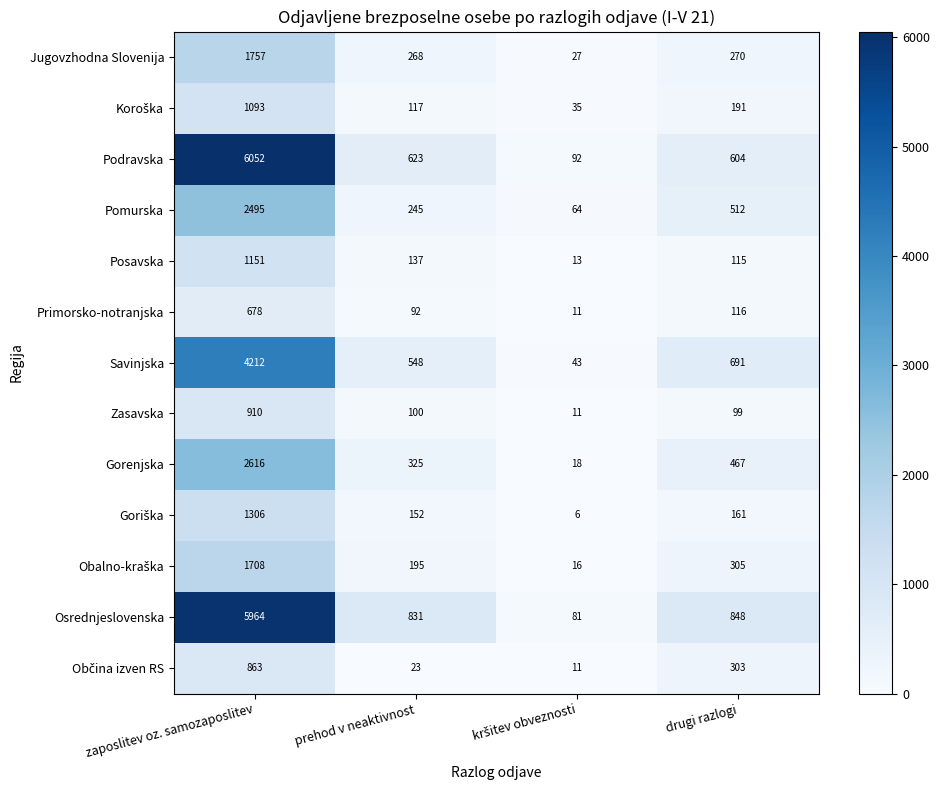

The value of Jugovzhodna Slovenija at drugi razlogi is 270. True or false?

True